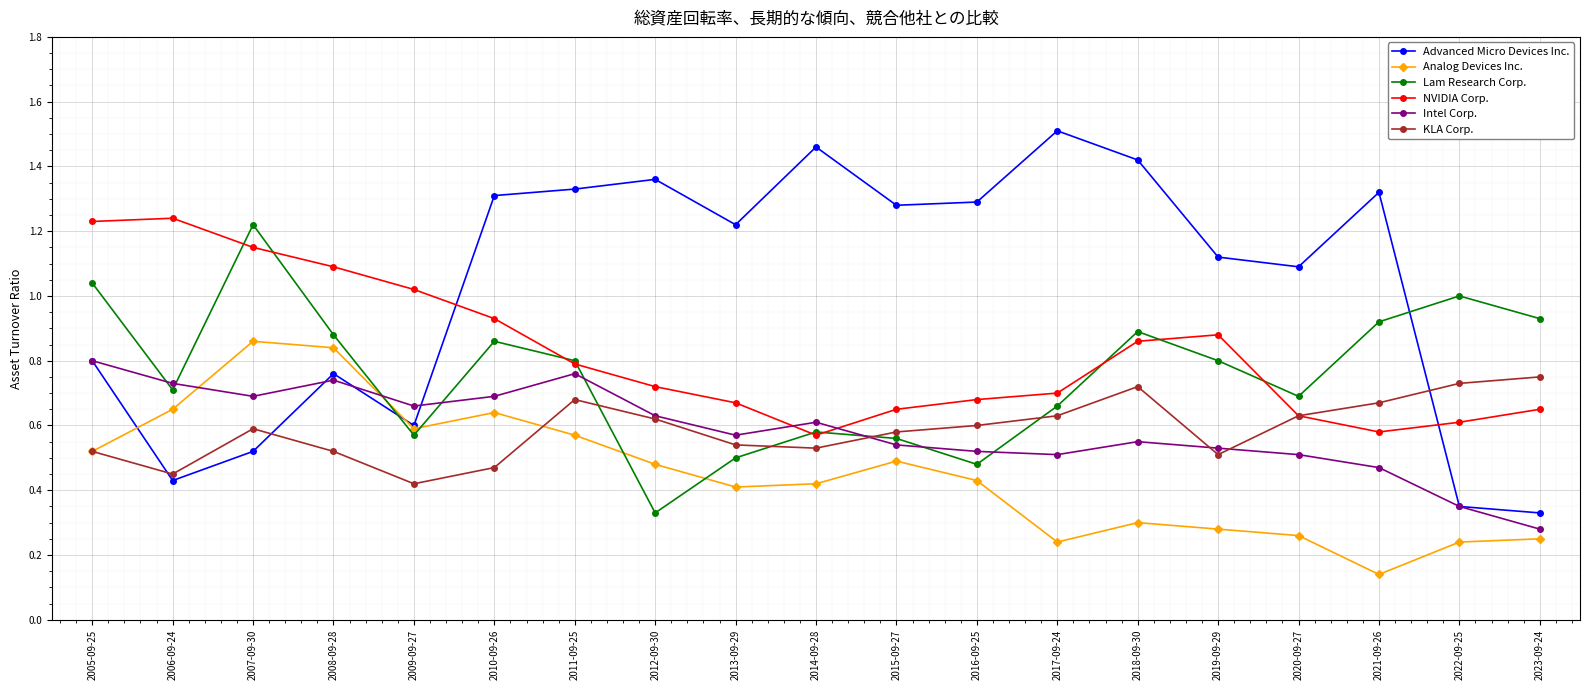

What is the label of the 4th point from the right?

2020-09-27